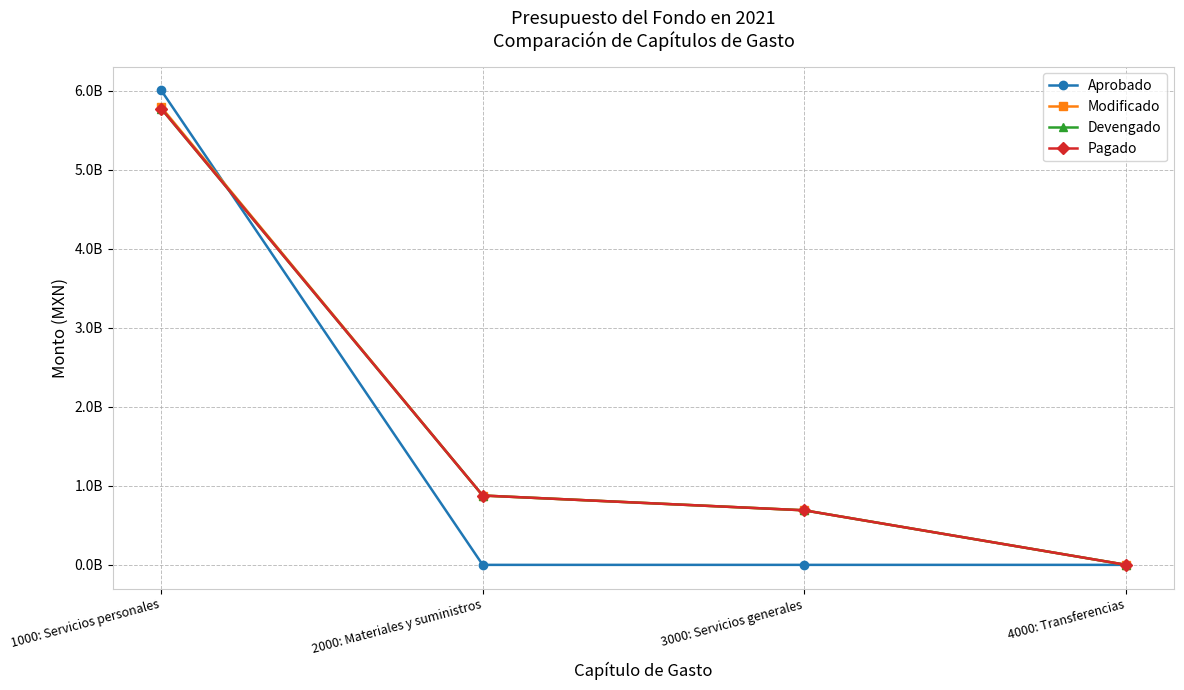

True or false: Modificado and Devengado intersect in this chart.

False